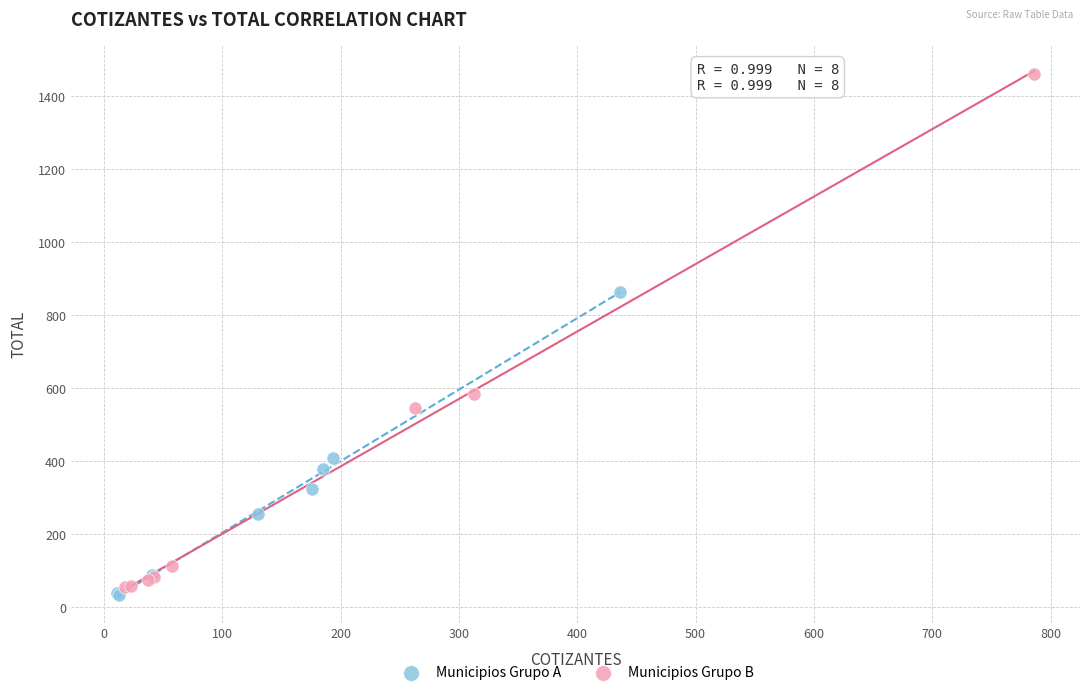

Which series contains the highest Y value?

Municipios Grupo B